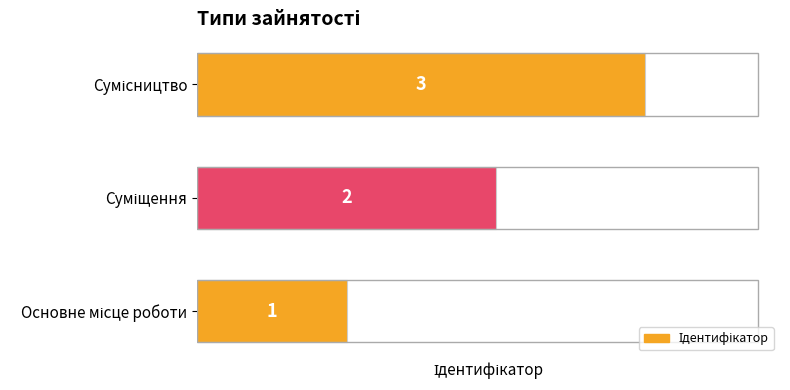

What is the maximum value shown in the chart?

3